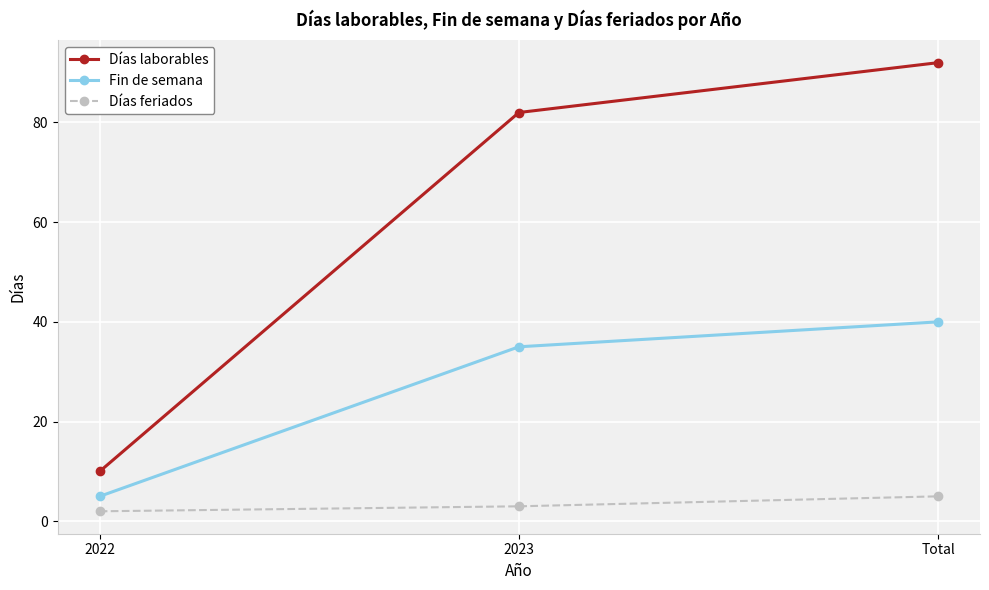

Is the value of Días laborables at 2022 greater than the value of Fin de semana at 2023?

No